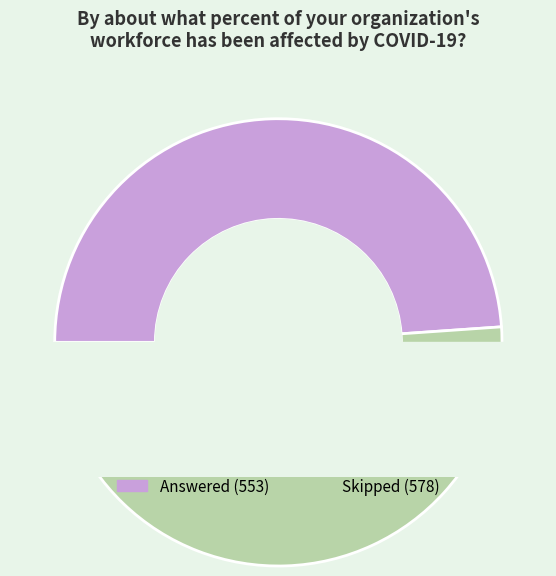

Is there a majority slice in this chart?

Yes